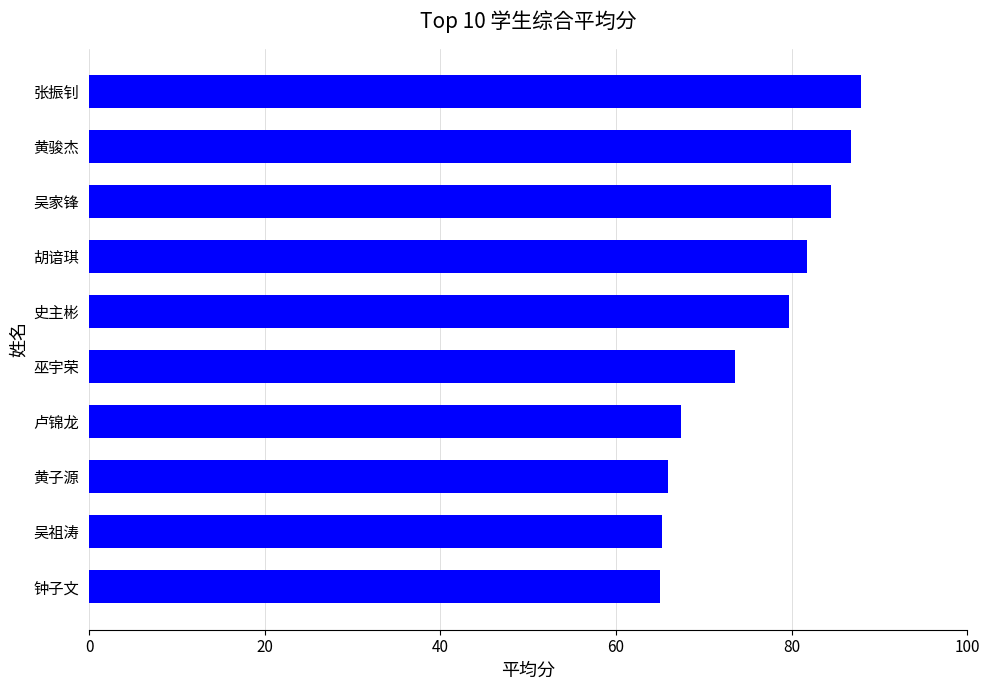

What is the smallest value displayed?

65.0